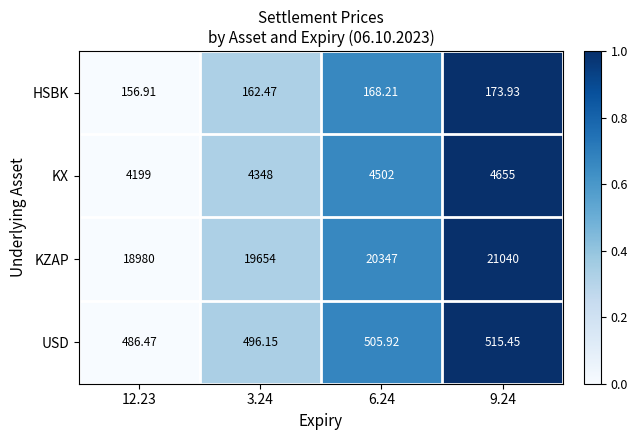

Which series has the largest range (max minus min)?

KZAP